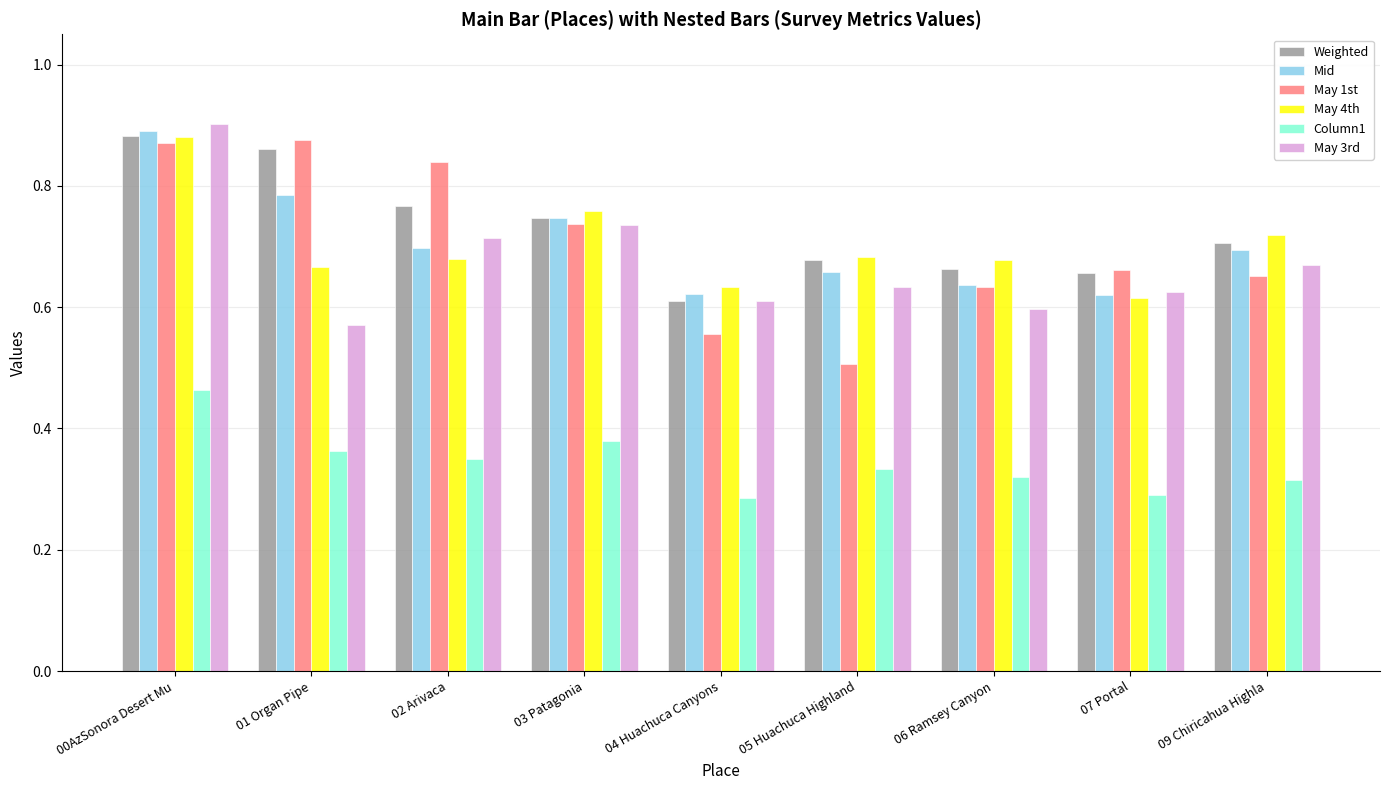

Does the chart contain stacked bars?

No